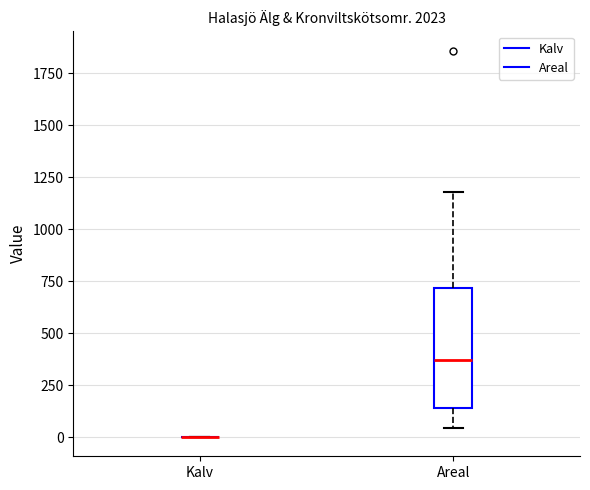

Where does the lower whisker of the box for Areal end on the y-axis? The values are not printed on the chart, so give them approximately, as read against the axis.

50